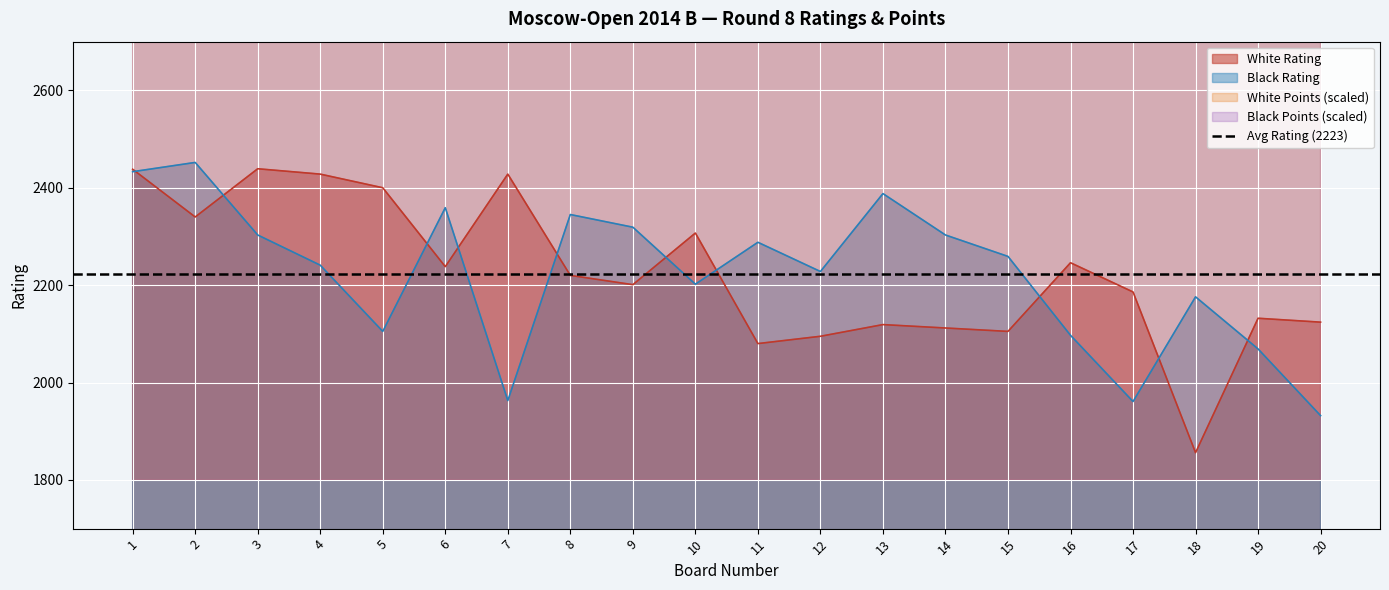

At which label does White Rating reach its peak?

3